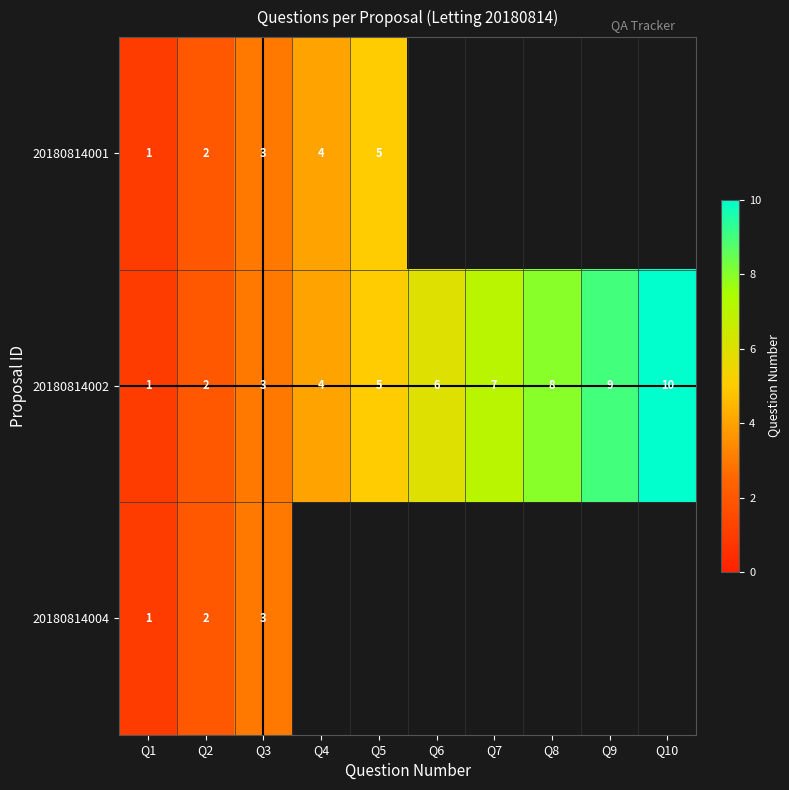

At which label does 20180814002 reach its minimum?

Q1